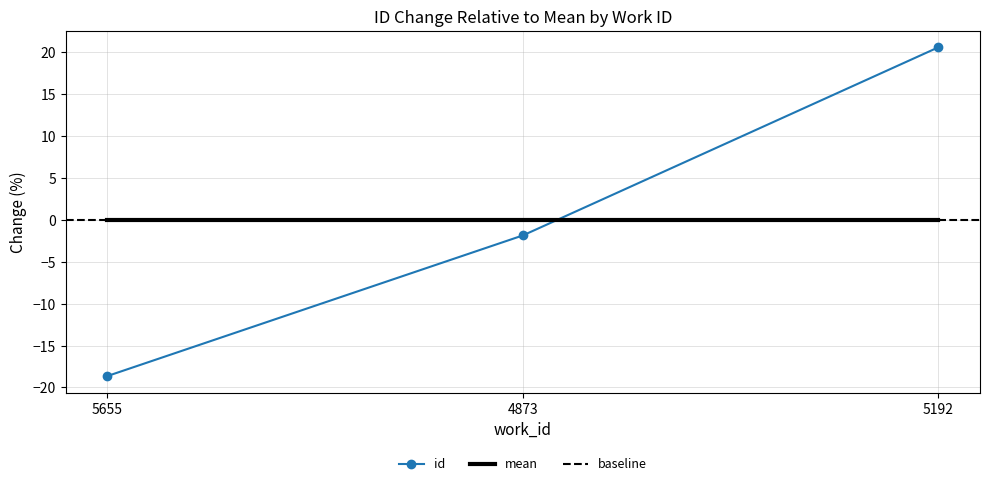

Rank the categories by value from highest to lowest.

5192, 4873, 5655